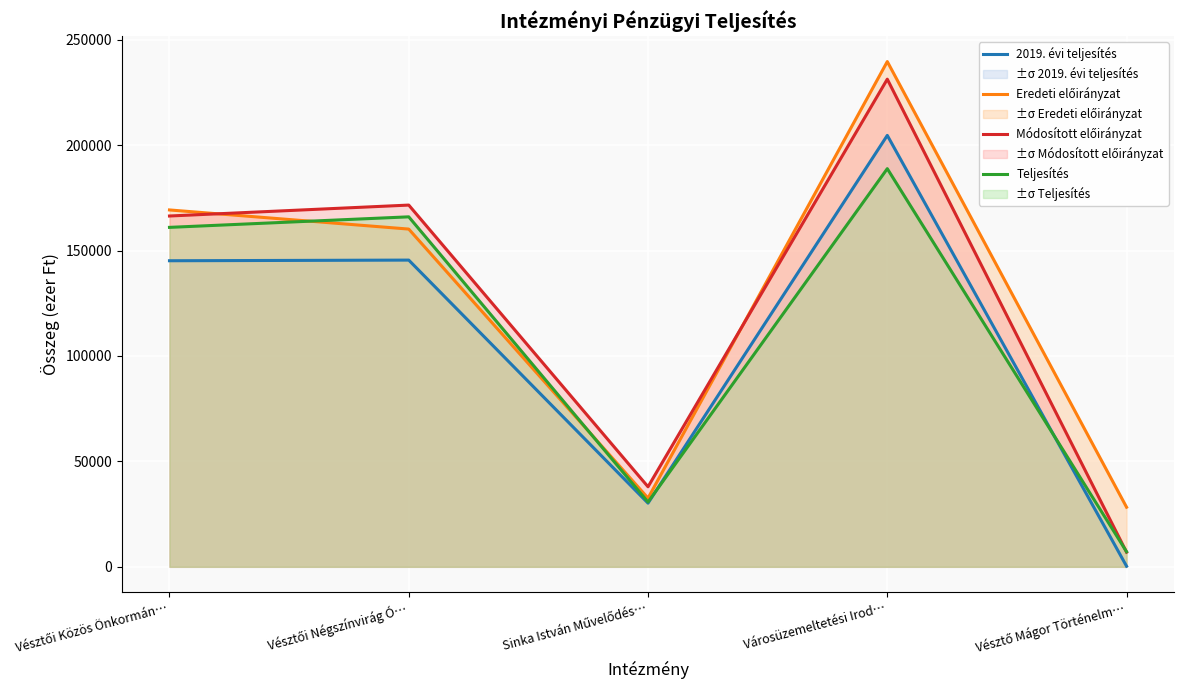

Where does the Teljesítés series first go above 161005?

Vésztői Négszínvirág Ó…